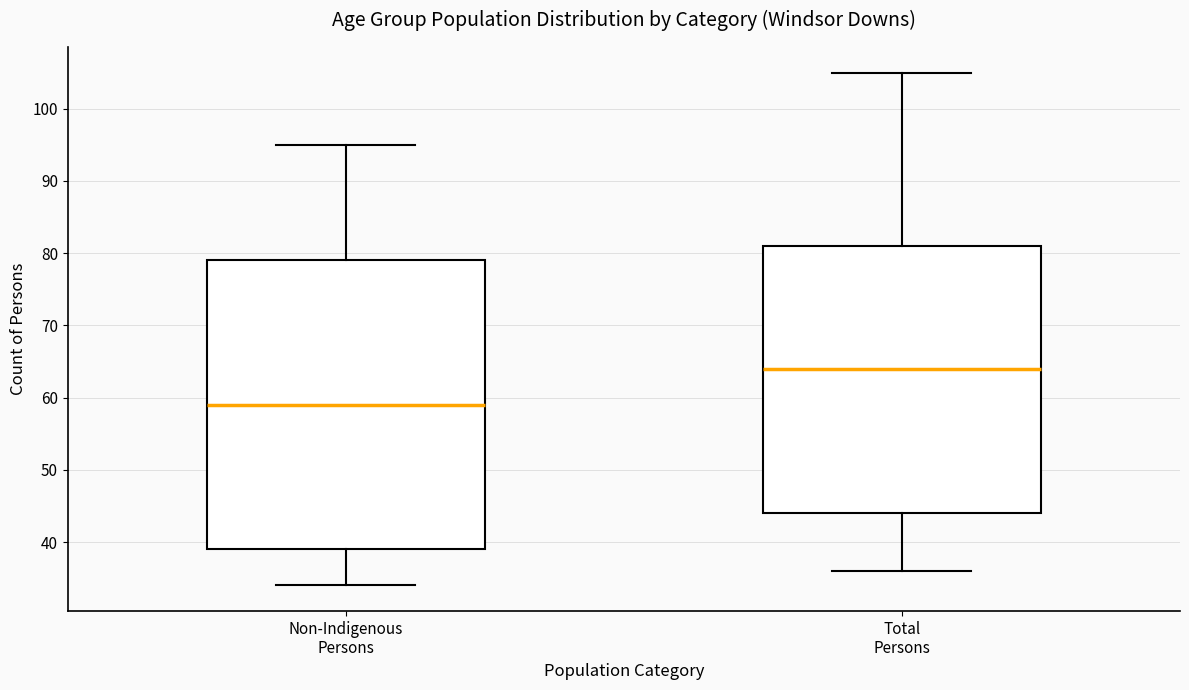

Reading left to right, read every box against the y-axis: the position of its median line, the range the box covers, and the ends of its whiskers. The values are not printed on the chart, so give them approximately, as read against the axis.

Non-Indigenous Persons: median 59, box 39 to 79, whiskers 34 to 95
Total Persons: median 64, box 44 to 81, whiskers 36 to 105